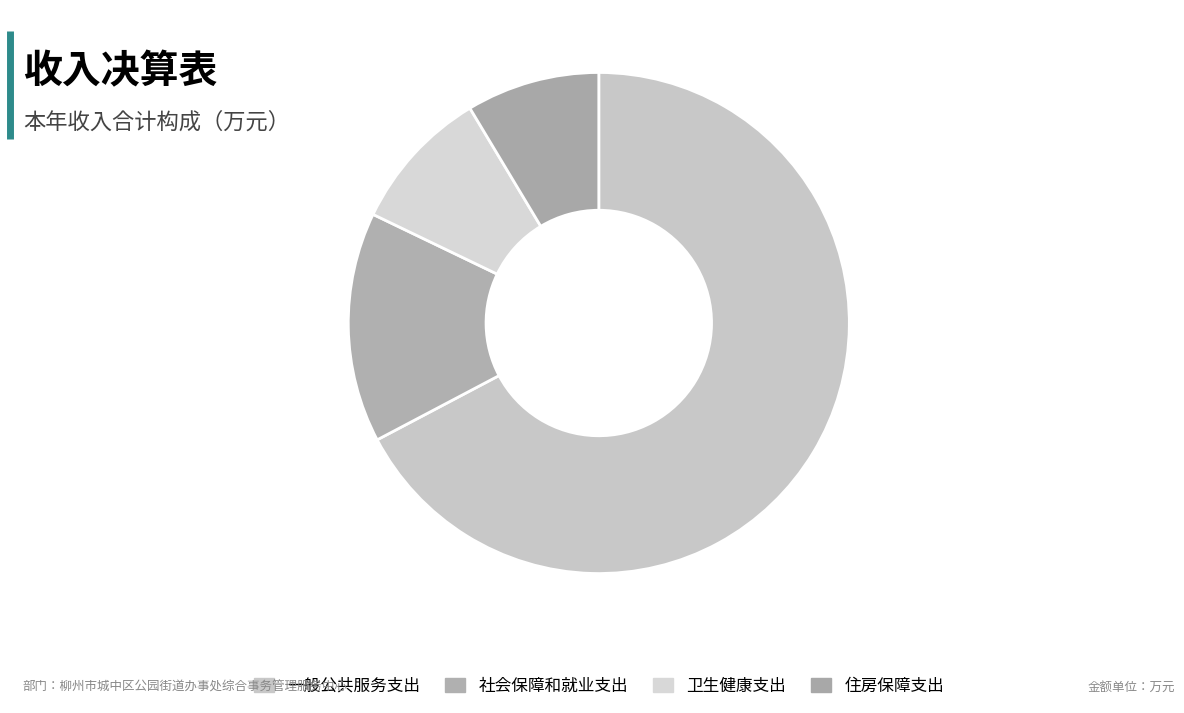

Between 卫生健康支出 and 住房保障支出, which is larger?

卫生健康支出